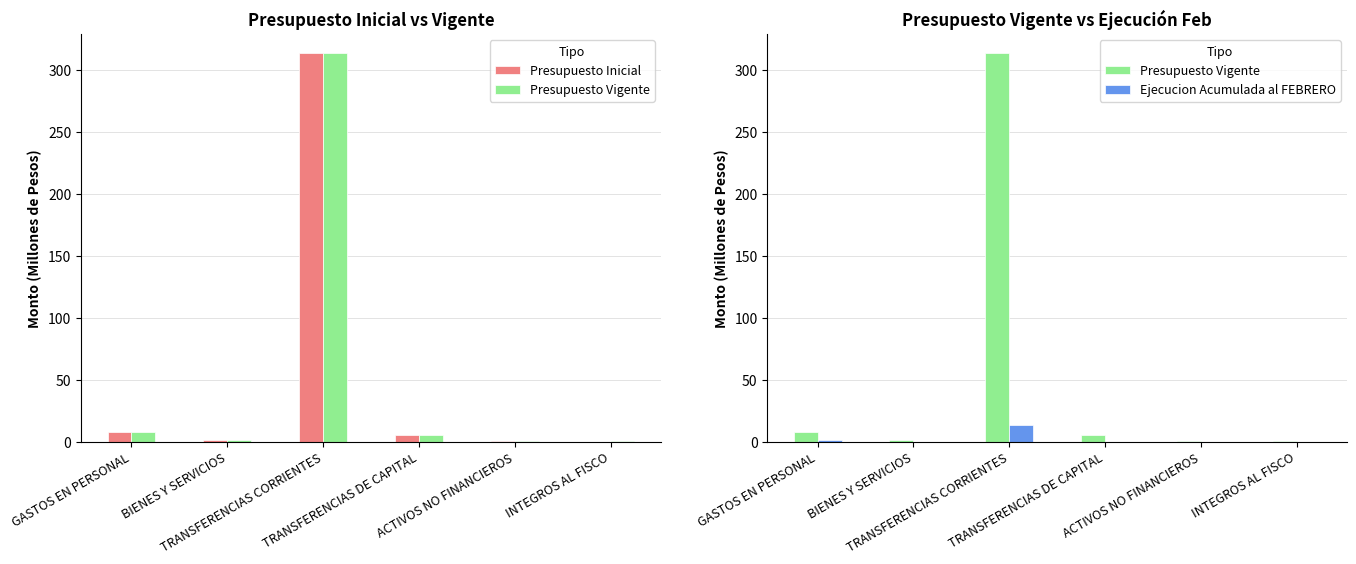

List the series in order of their peak value, lowest first.

Ejecucion Acumulada al FEBRERO, Presupuesto Inicial, Presupuesto Vigente